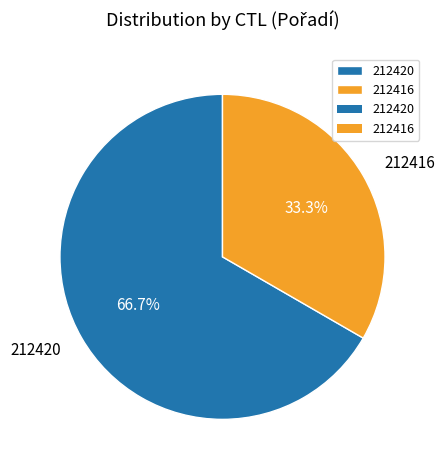

To the nearest percent, what percentage of the pie is 212416?

33%